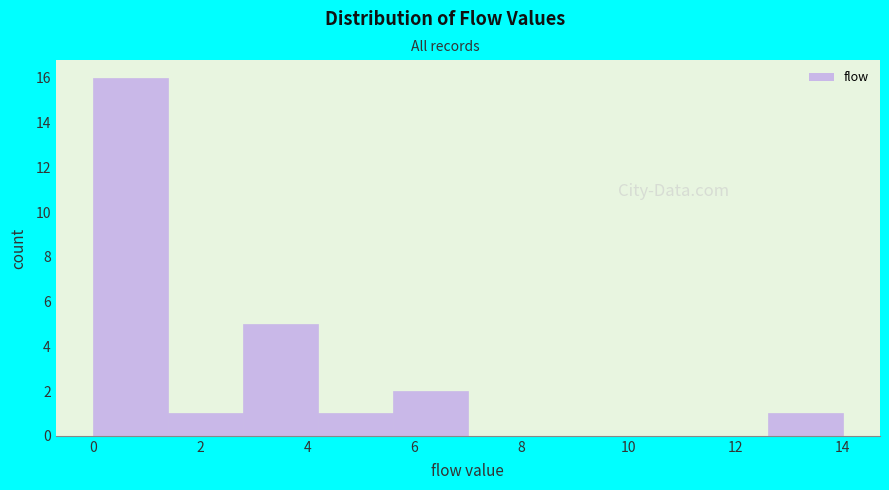

Which range on the x-axis has the tallest bar?

0.0 to 1.4